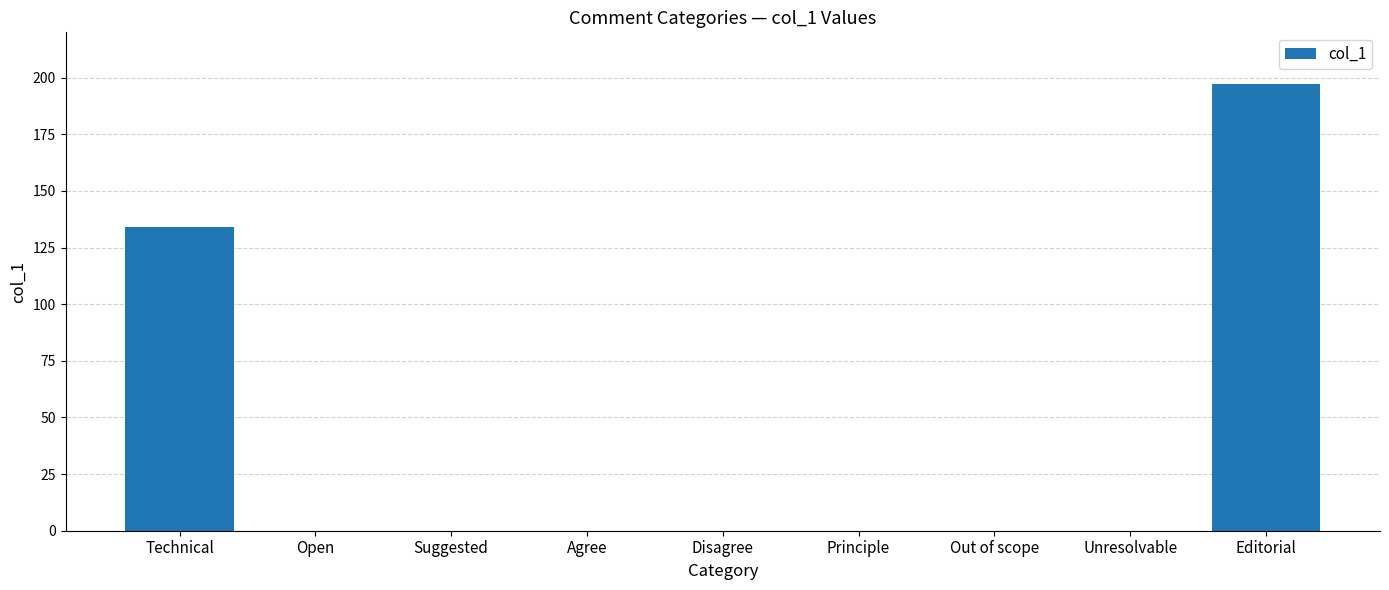

What is the change in value from Unresolvable to Editorial?

+197